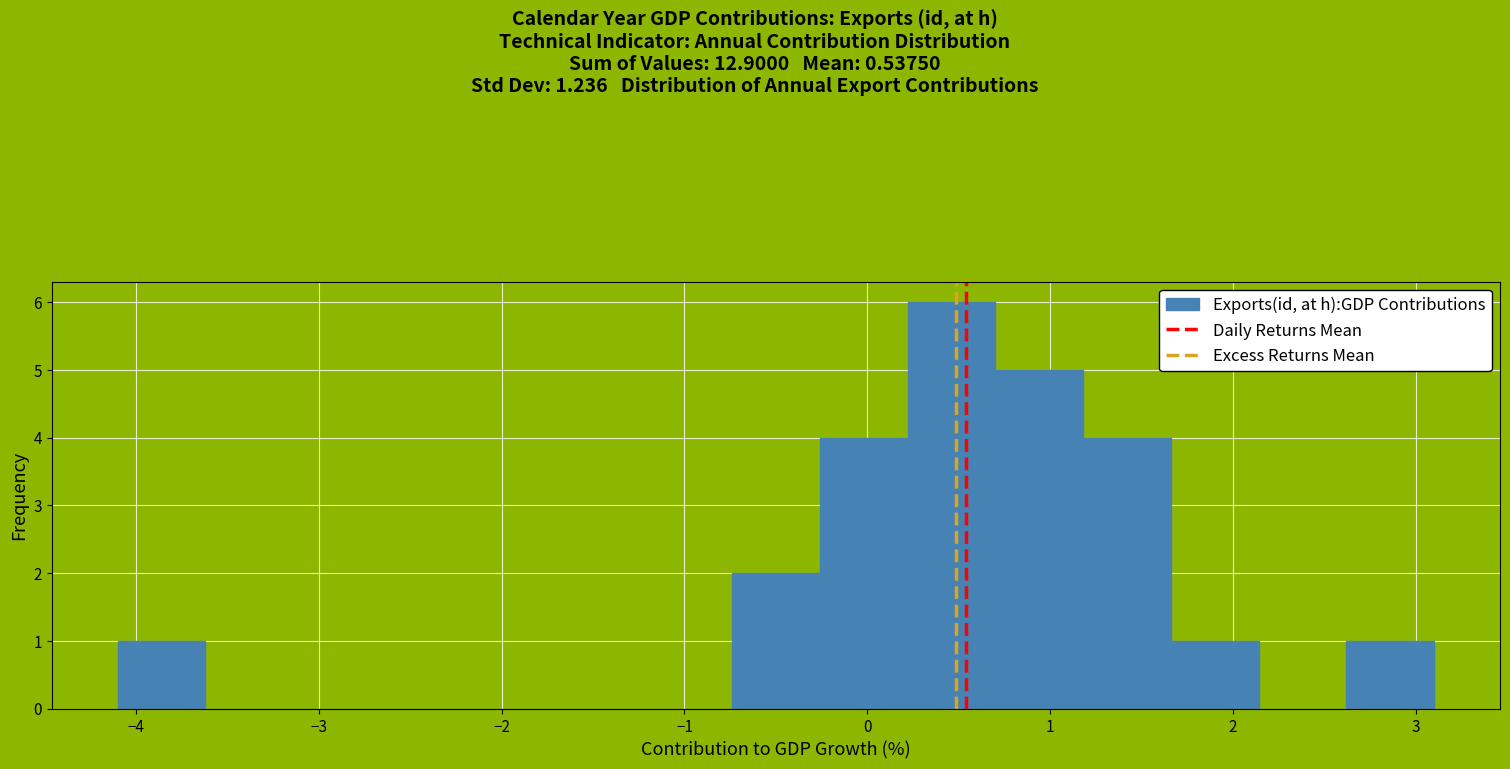

Reading left to right, list every bar in this chart as the range it spans on the x-axis followed by its height. Neither the bar edges nor the heights are printed on the chart, so give them approximately, as read against the axes.

-4.10 to -3.62: 1
-3.62 to -3.14: 0
-3.14 to -2.66: 0
-2.66 to -2.18: 0
-2.18 to -1.70: 0
-1.70 to -1.22: 0
-1.22 to -0.74: 0
-0.74 to -0.26: 2
-0.26 to 0.22: 4
0.22 to 0.70: 6
0.70 to 1.18: 5
1.18 to 1.66: 4
1.66 to 2.14: 1
2.14 to 2.62: 0
2.62 to 3.10: 1